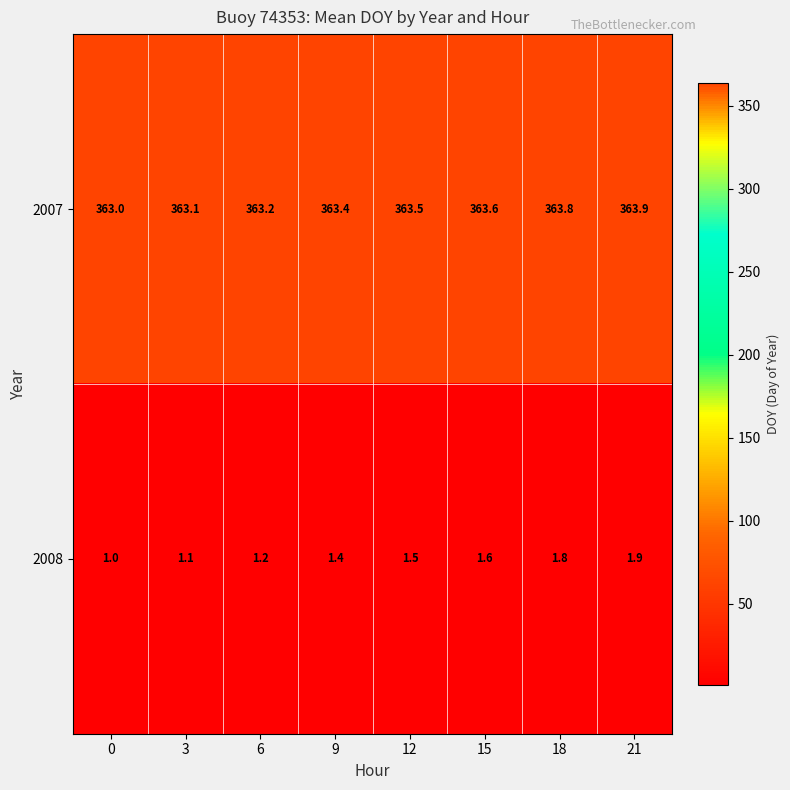

List the series in order of their overall mean, lowest first.

2008, 2007